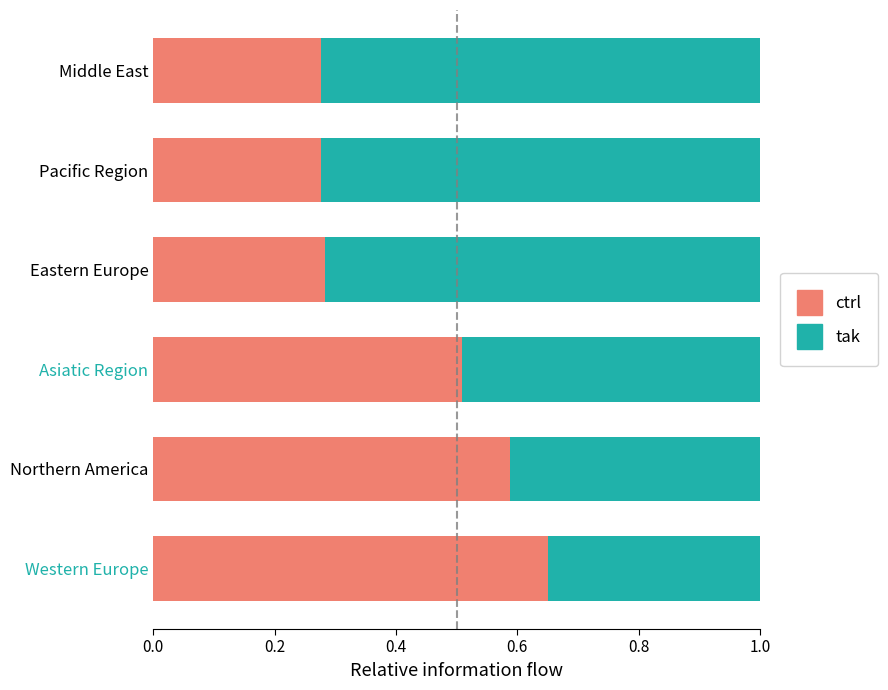

Read the ctrl value at Asiatic Region.

0.5